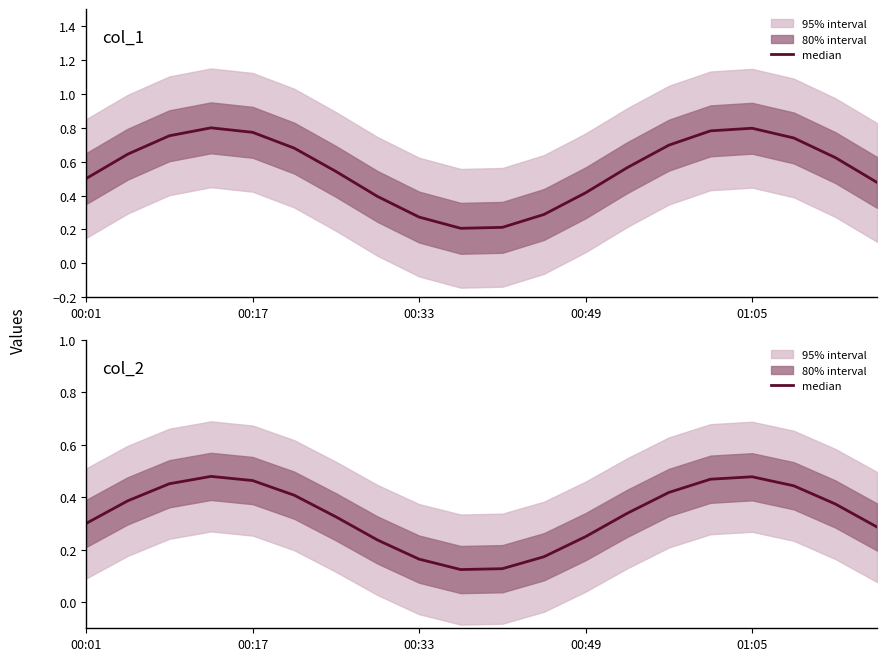

What is the change in value from 5 to 19?

-0.1